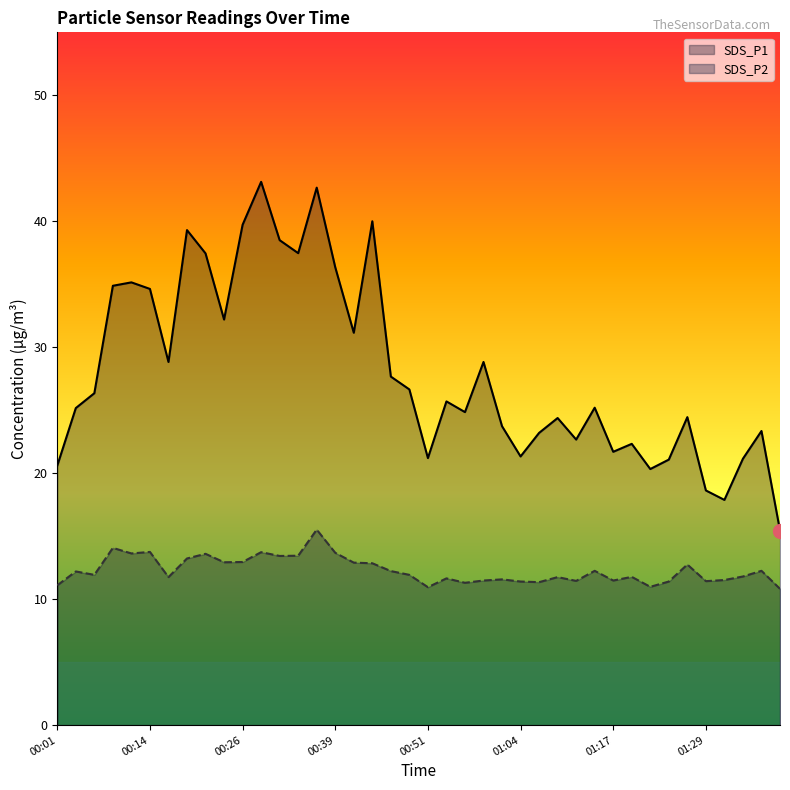

Reading right to left, list all the values displayed in this chart.

SDS_P1: 15.4	23.4	21.1	17.9	18.6	24.4	21.1	20.3	22.3	21.7	25.2	22.7	24.4	23.2	21.3	23.7	28.8	24.9	25.7	21.2	26.6	27.7	40.0	31.1	36.4	42.7	37.5	38.5	43.1	39.7	32.2	37.5	39.3	28.8	34.6	35.1	34.9	26.4	25.2	20.6
SDS_P2: 10.8	12.2	11.8	11.5	11.4	12.8	11.4	11.0	11.8	11.5	12.2	11.4	11.8	11.3	11.4	11.6	11.5	11.3	11.7	10.9	11.9	12.2	12.8	12.9	13.7	15.5	13.4	13.4	13.7	12.9	12.9	13.6	13.2	11.8	13.8	13.6	14.1	11.9	12.2	11.1